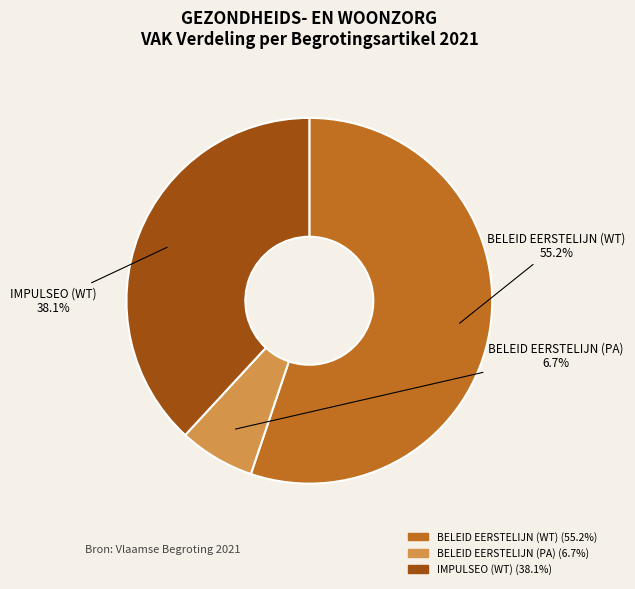

Which has a higher value, IMPULSEO (WT) or BELEID EERSTELIJN (PA)?

IMPULSEO (WT)